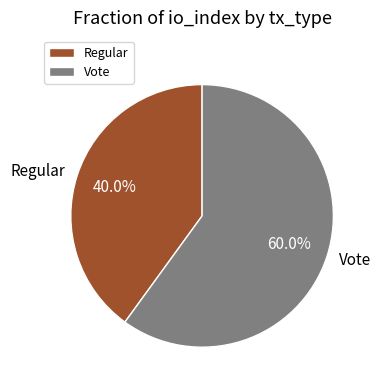

Which category has the biggest portion of the pie?

Vote